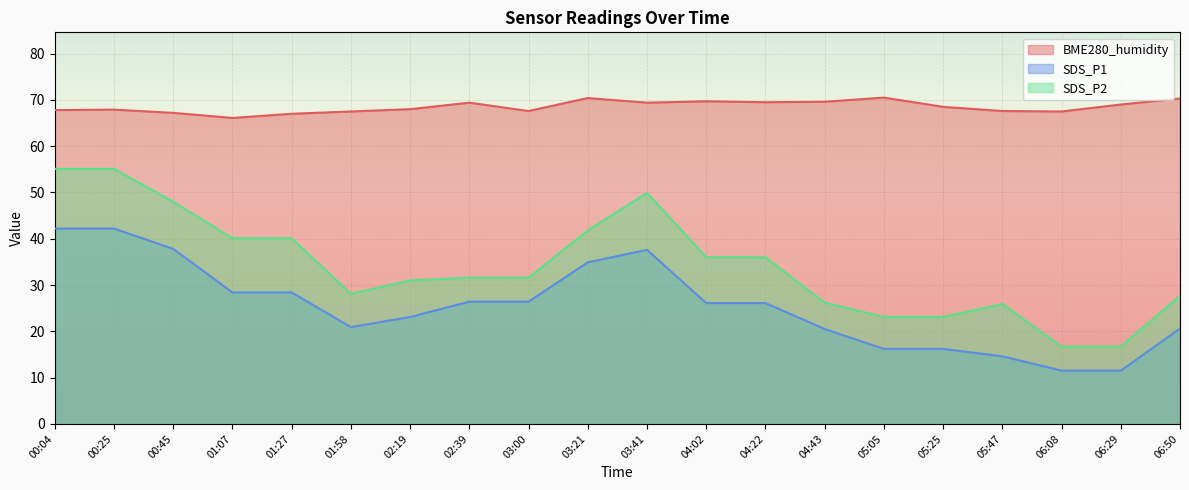

At which category is the sum across all series the highest?

00:25